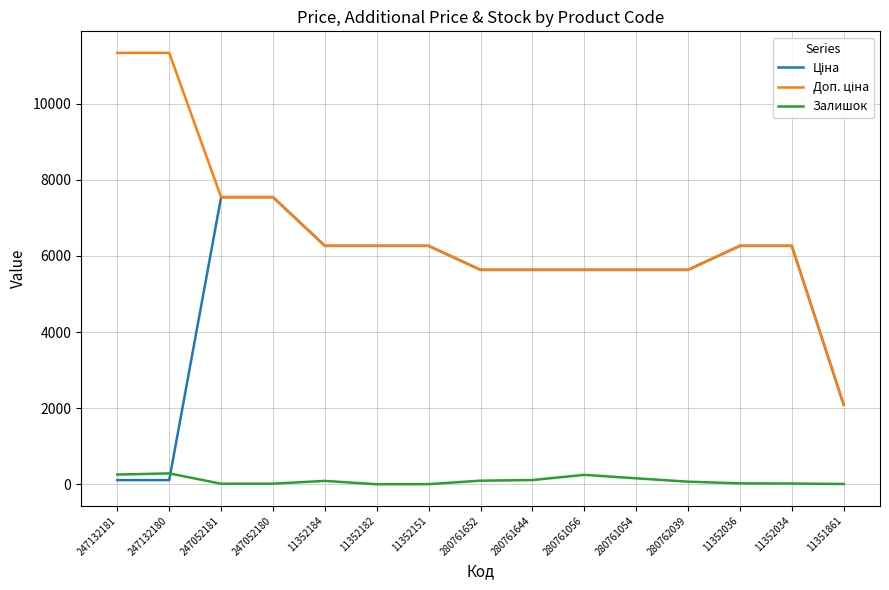

True or false: Залишок has a value of 115.0 at 280761644.

True